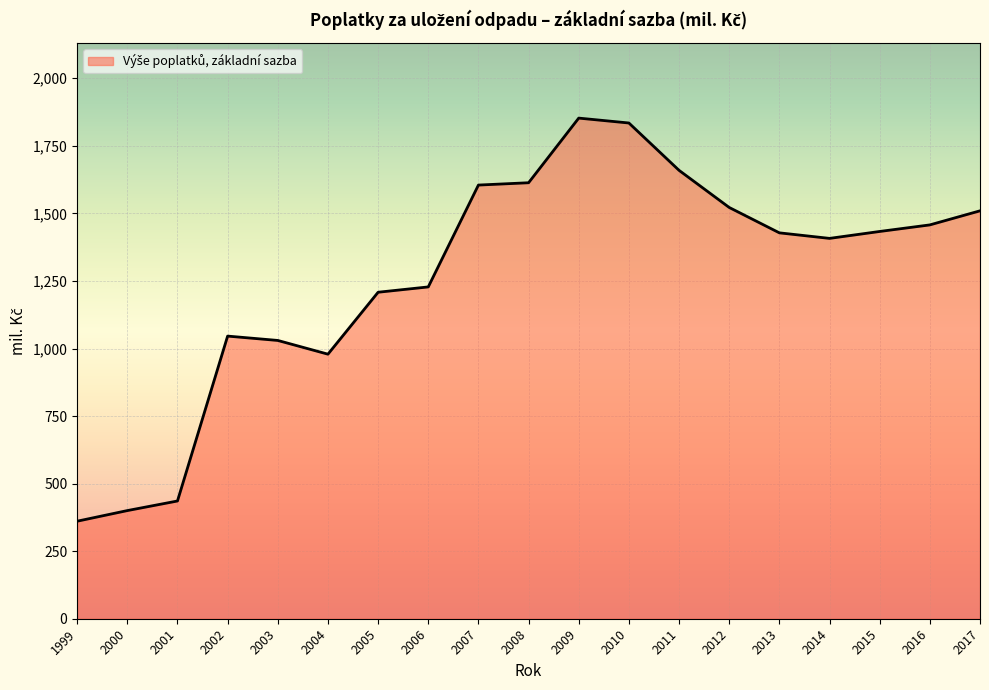

Does the chart display data point markers on the line(s)?

No